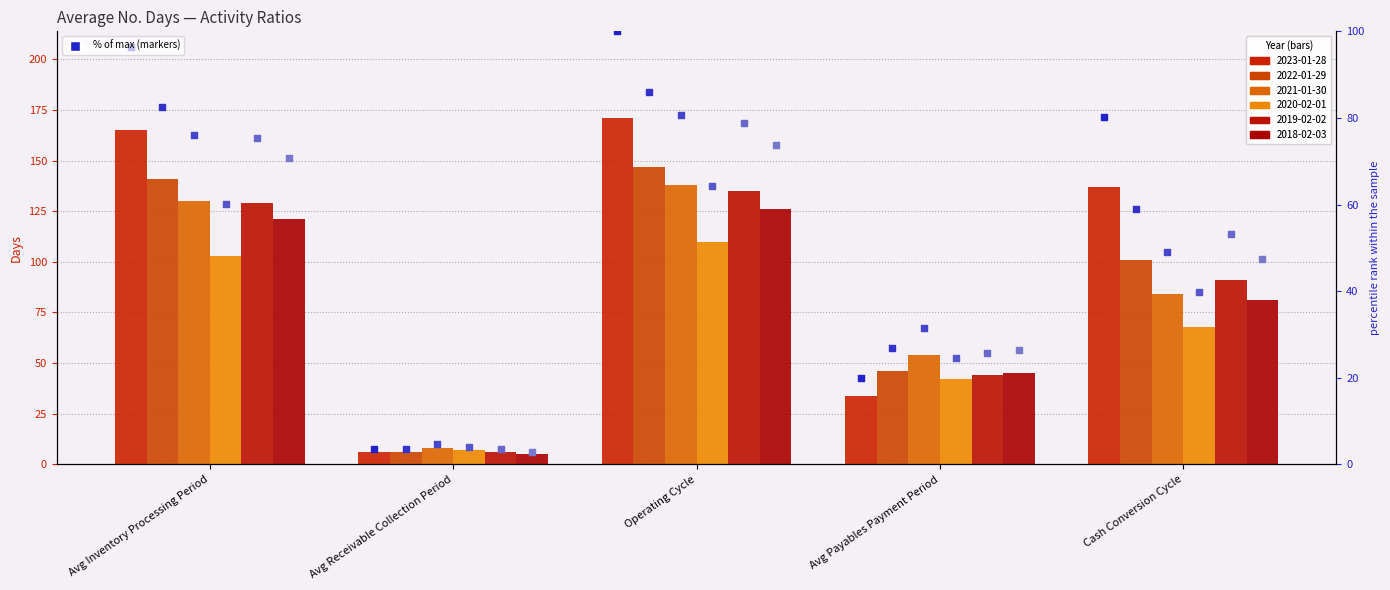

Which series contains the lowest Y value?

2018-02-03 %rank